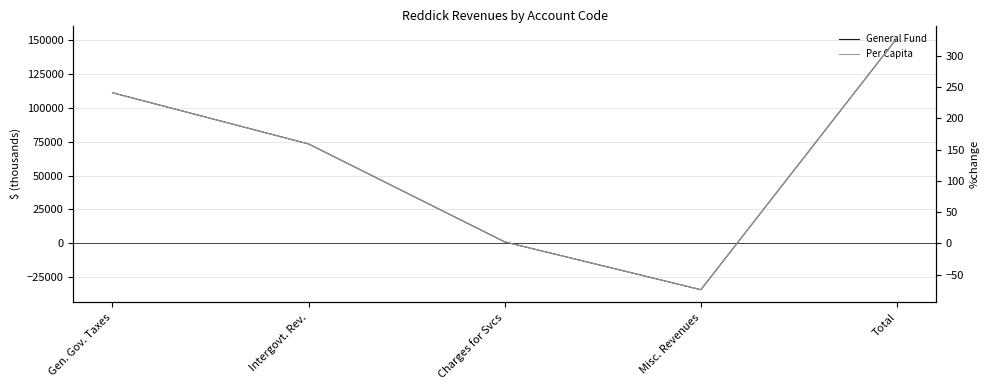

Which series has the largest total across all categories?

General Fund